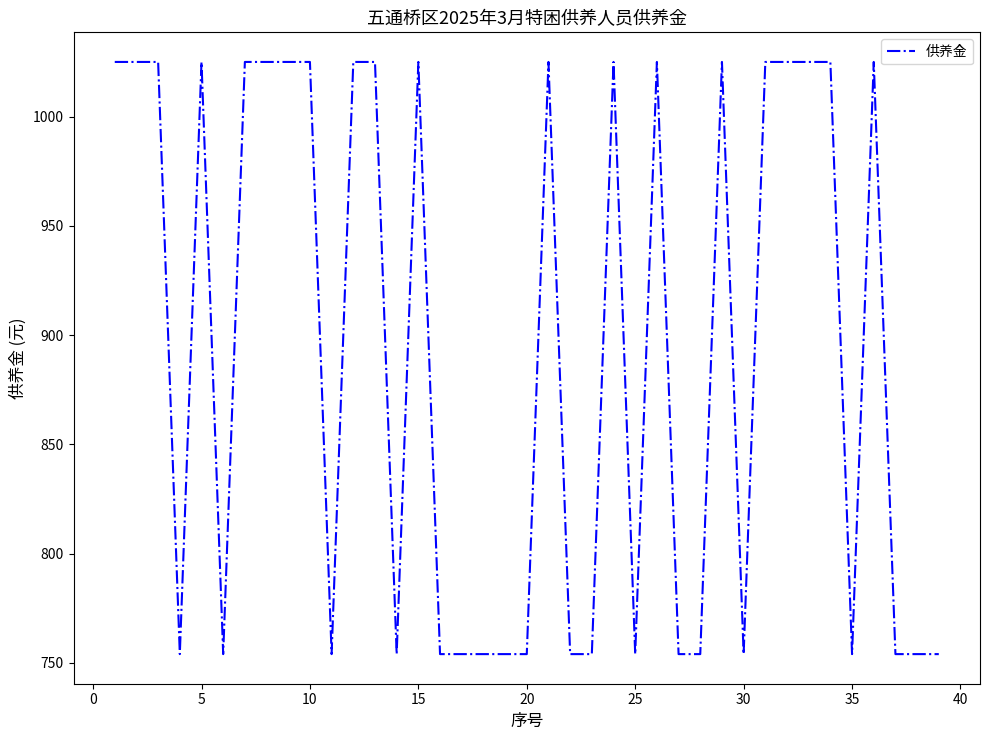

What is the difference between the maximum and minimum values?

271